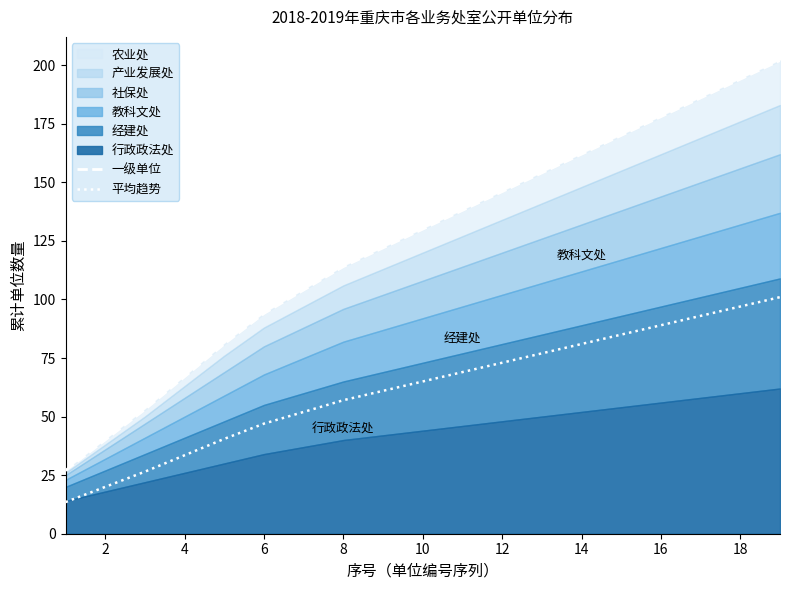

At 4, list the series in order from smallest to largest.

平均趋势, 一级单位